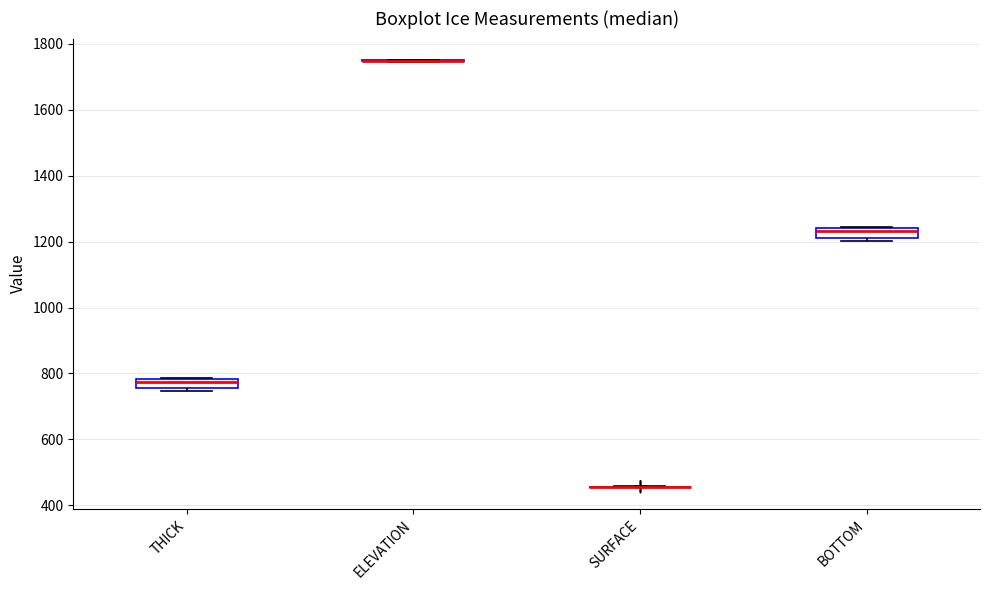

Where is the lower edge of the box for BOTTOM on the y-axis? The values are not printed on the chart, so give them approximately, as read against the axis.

1220